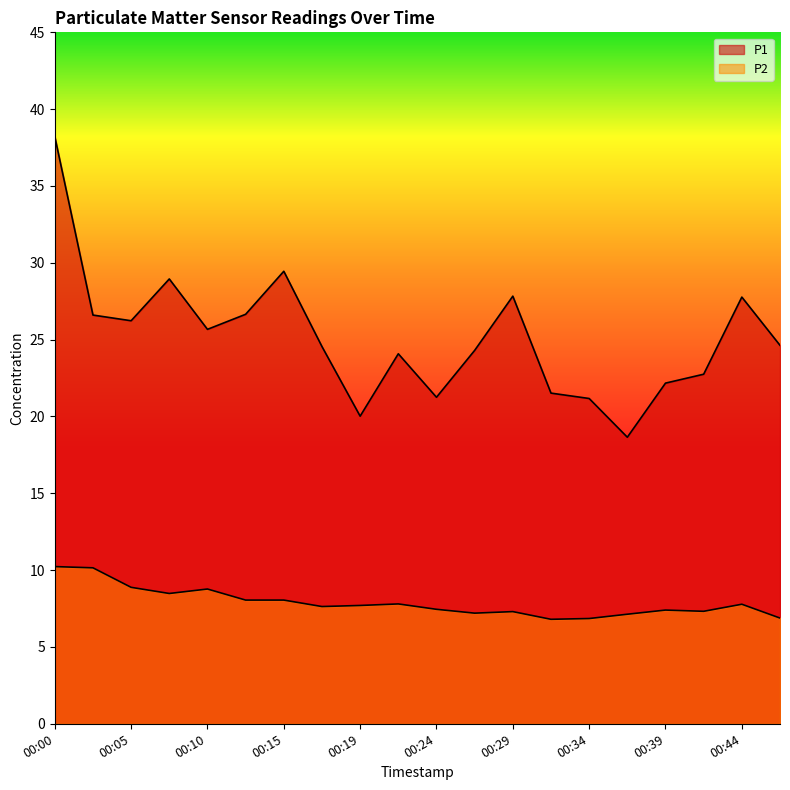

True or false: P1 and P2 cross at least once.

False